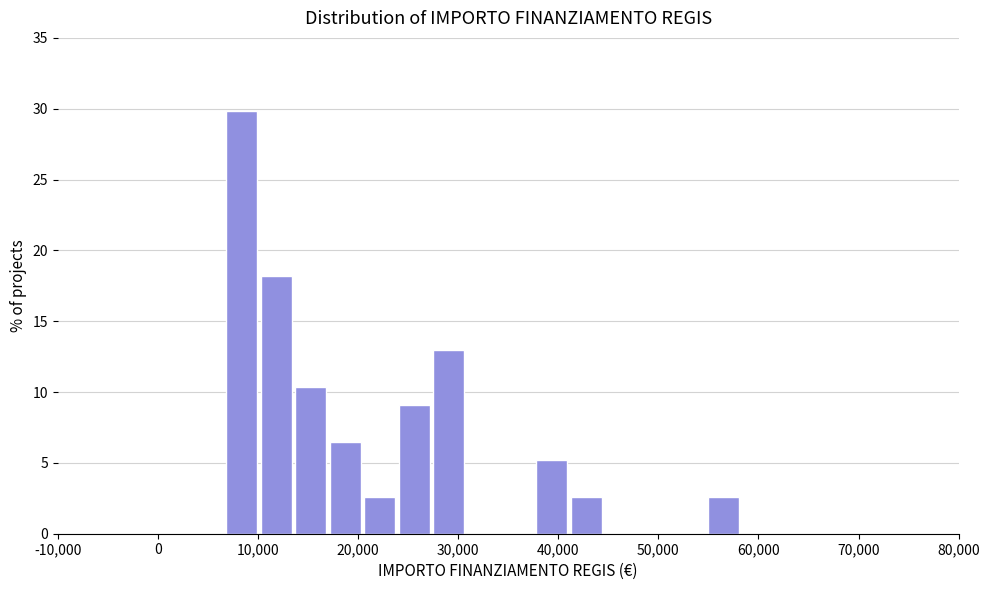

Around what value on the x-axis is the tallest bar? Give the approximate position of its centre, as read against the axis.

8000